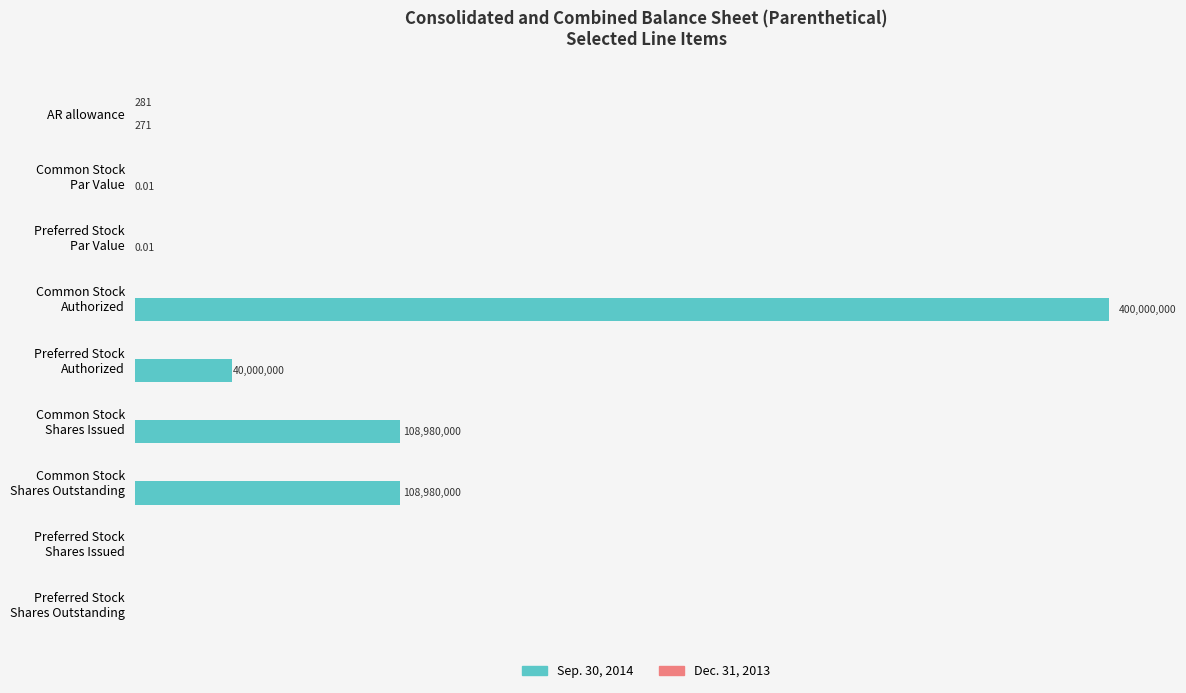

Does the chart contain any negative values?

No